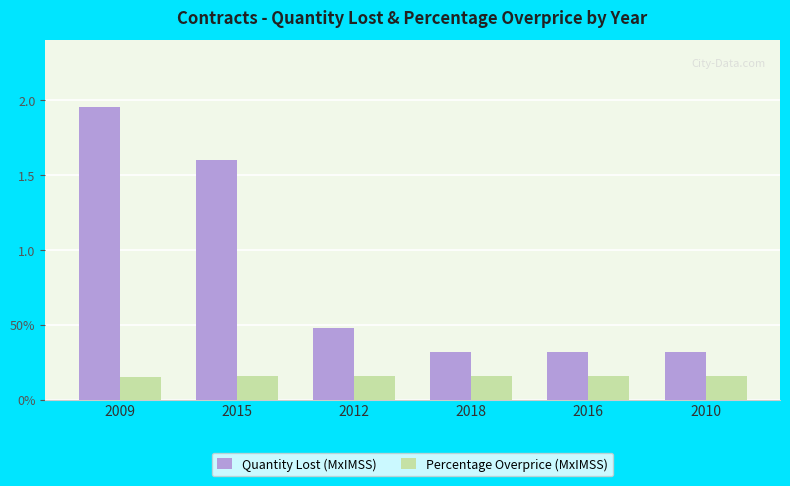

At which category does the chart reach its peak across all series?

2009